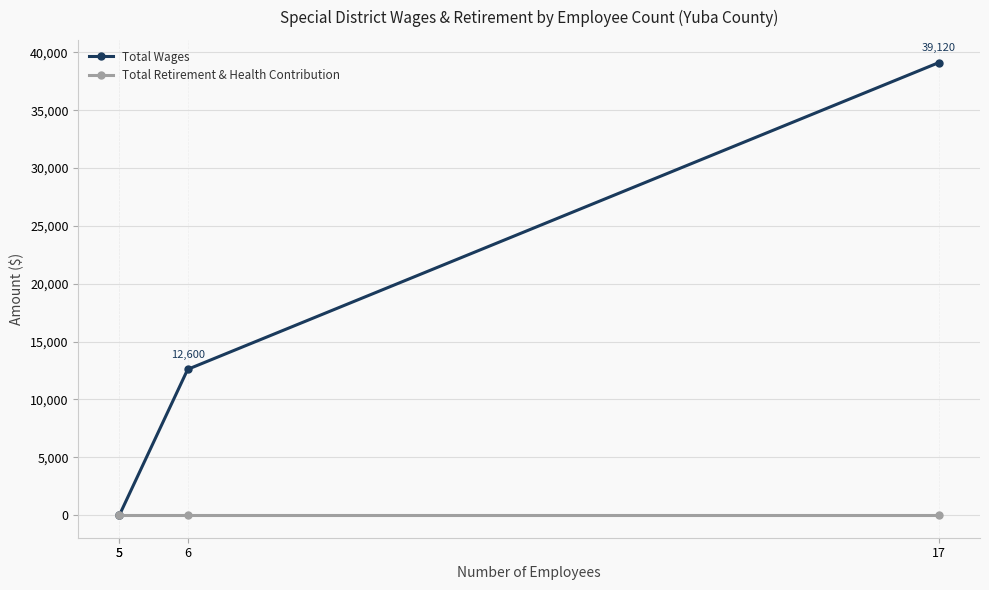

What is the greatest value displayed?

39120